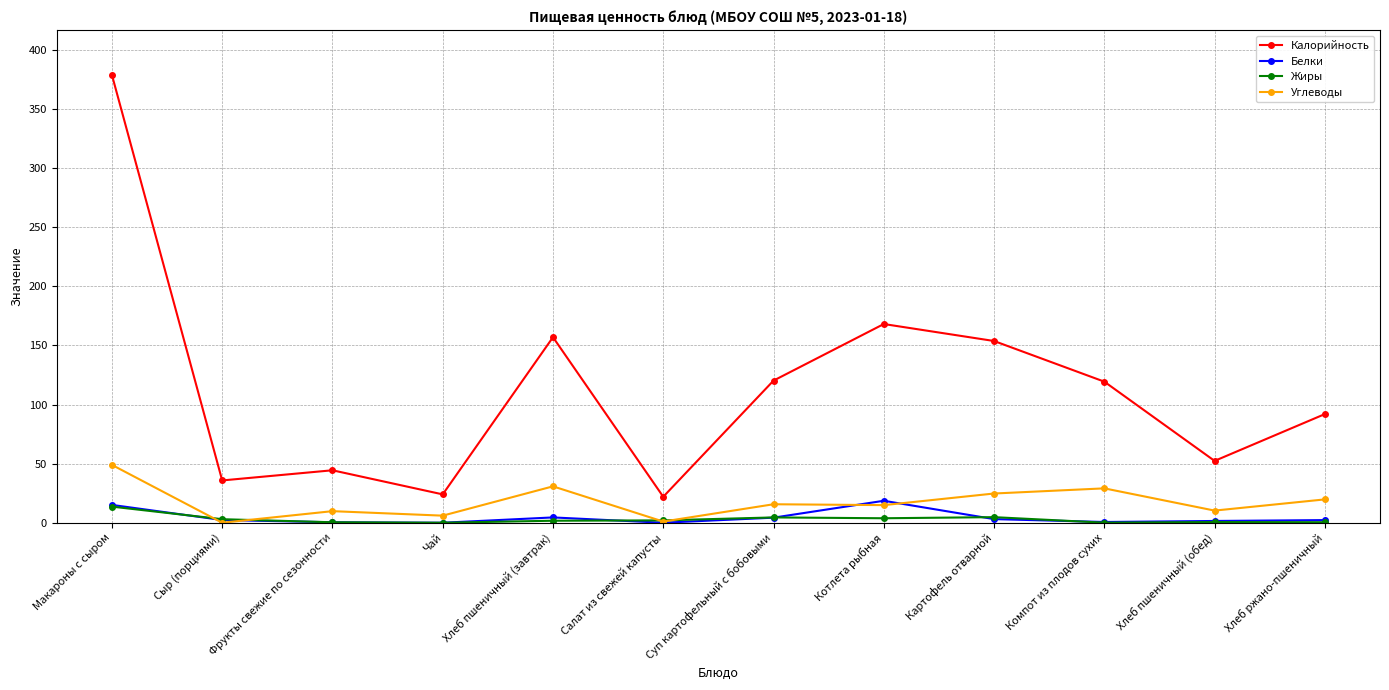

At which category is the sum across all series the highest?

Макароны с сыром